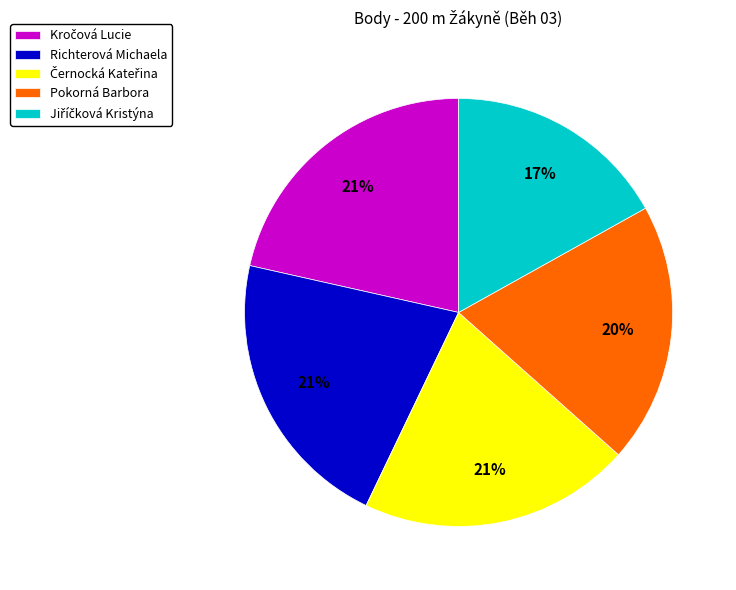

To the nearest percent, what is the average slice percentage?

20%